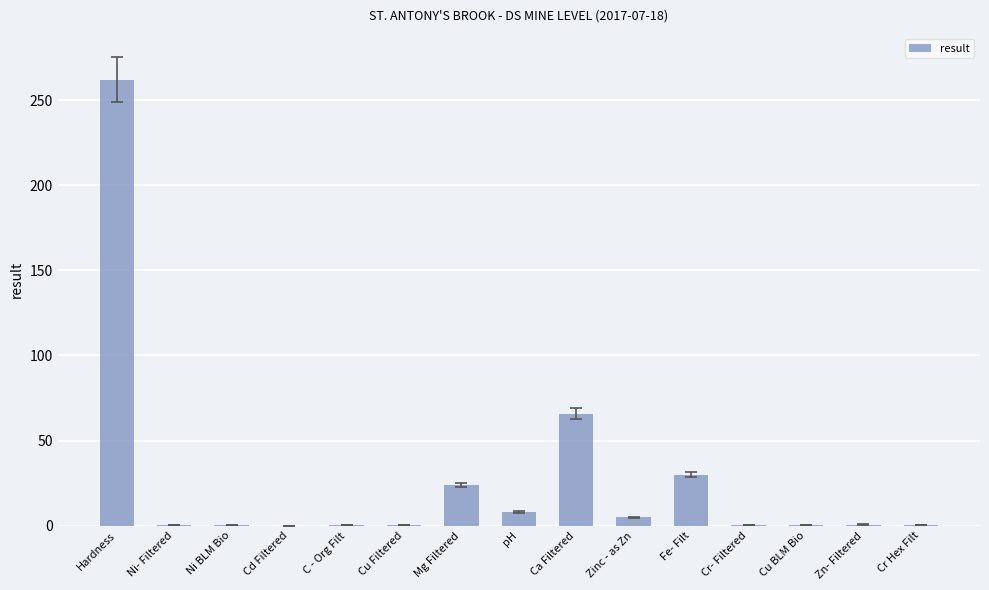

True or false: the data shows 7.9 at pH.

True